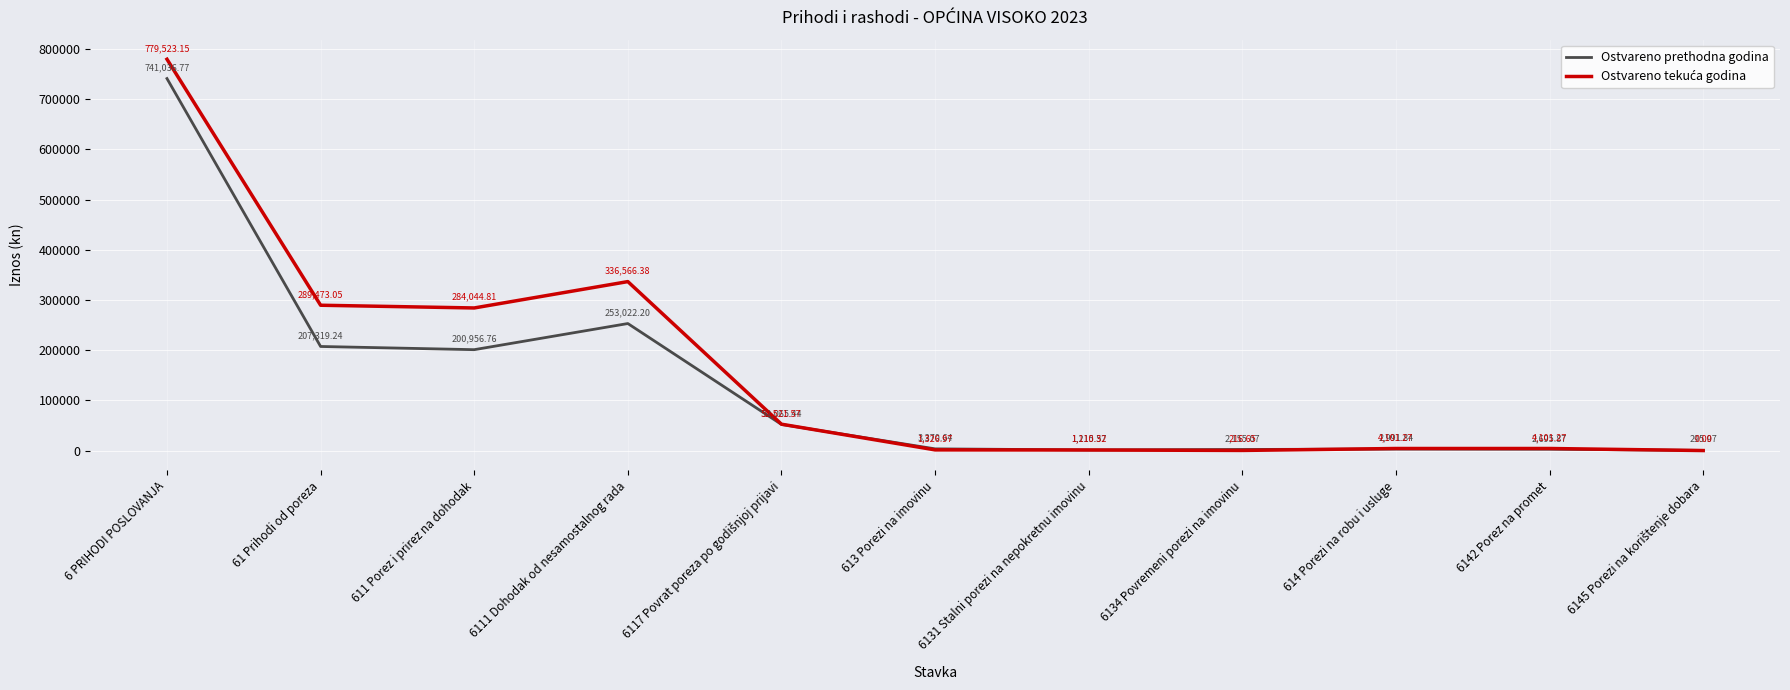

What position from the right is 6 PRIHODI POSLOVANJA?

11